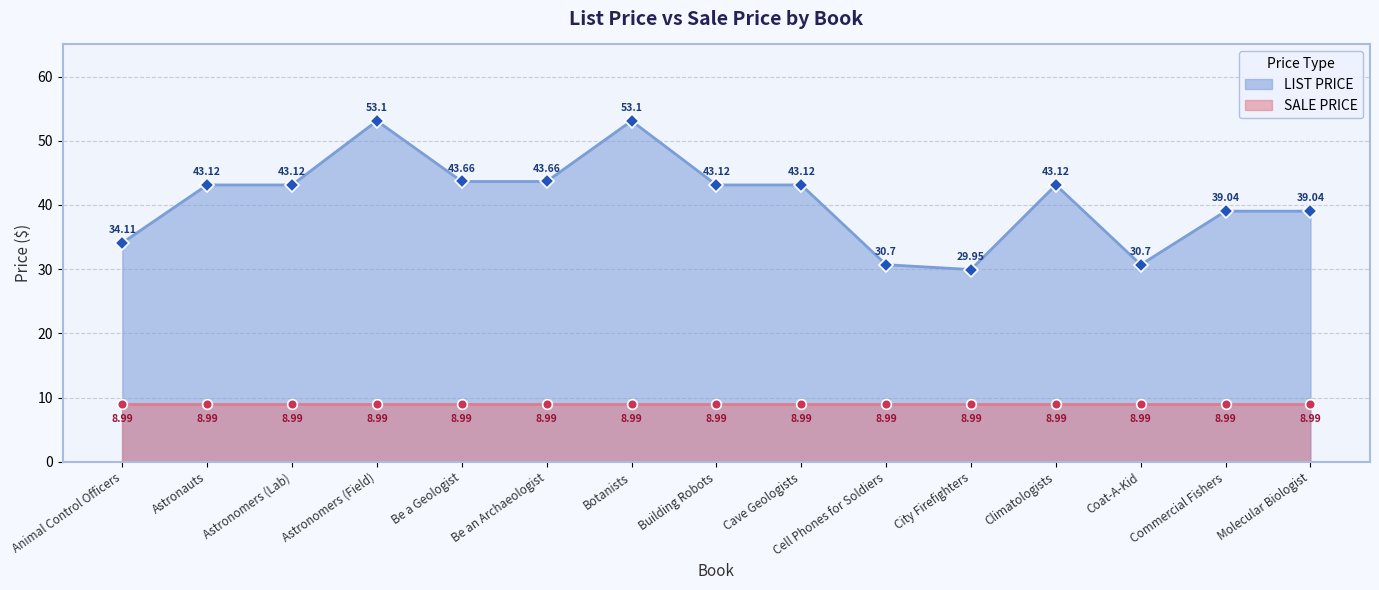

Reading left to right, list all the values displayed in this chart.

34.1	43.1	43.1	53.1	43.7	43.7	53.1	43.1	43.1	30.7	29.9	43.1	30.7	39.0	39.0